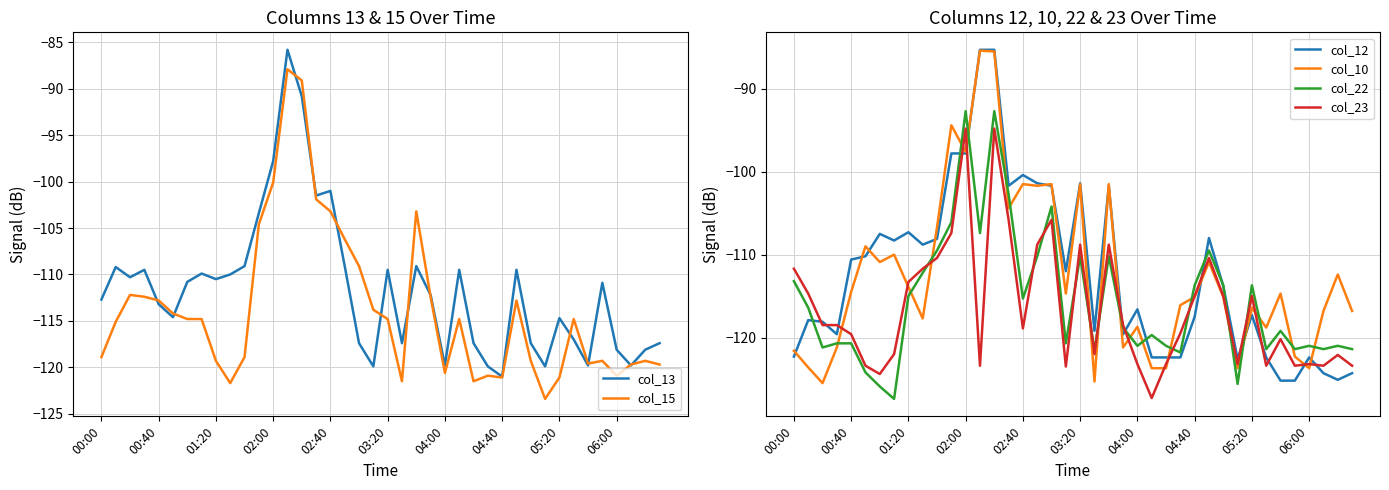

The value of col_12 at 00:40 is -110.6. True or false?

True